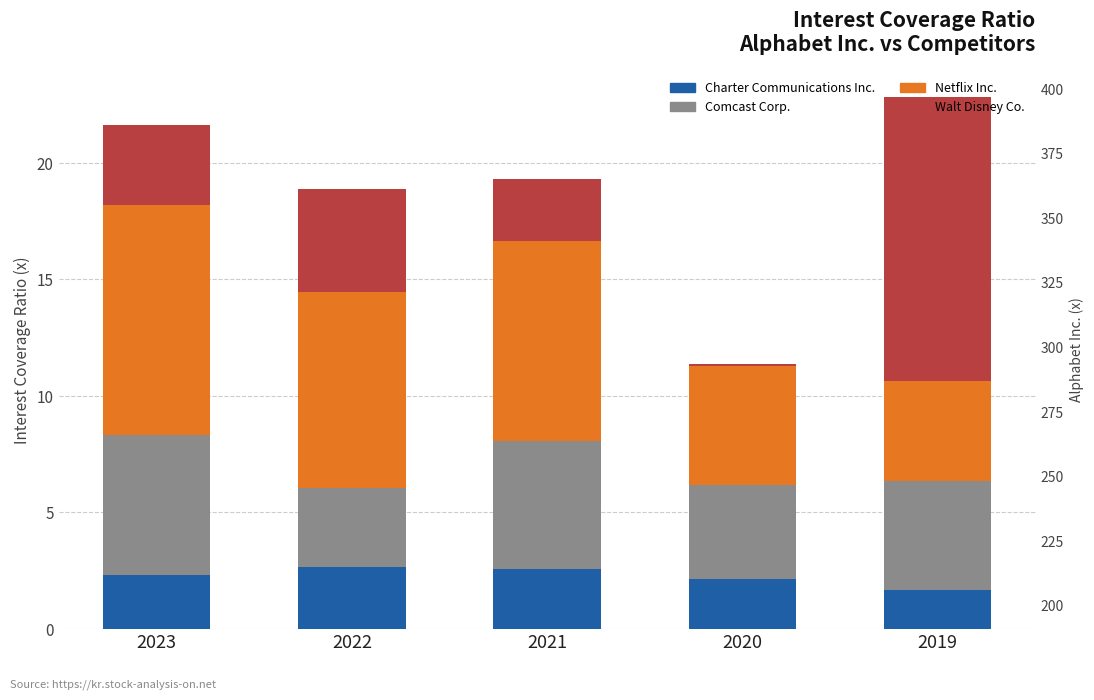

What is the total value across all series at 2022?

219.7